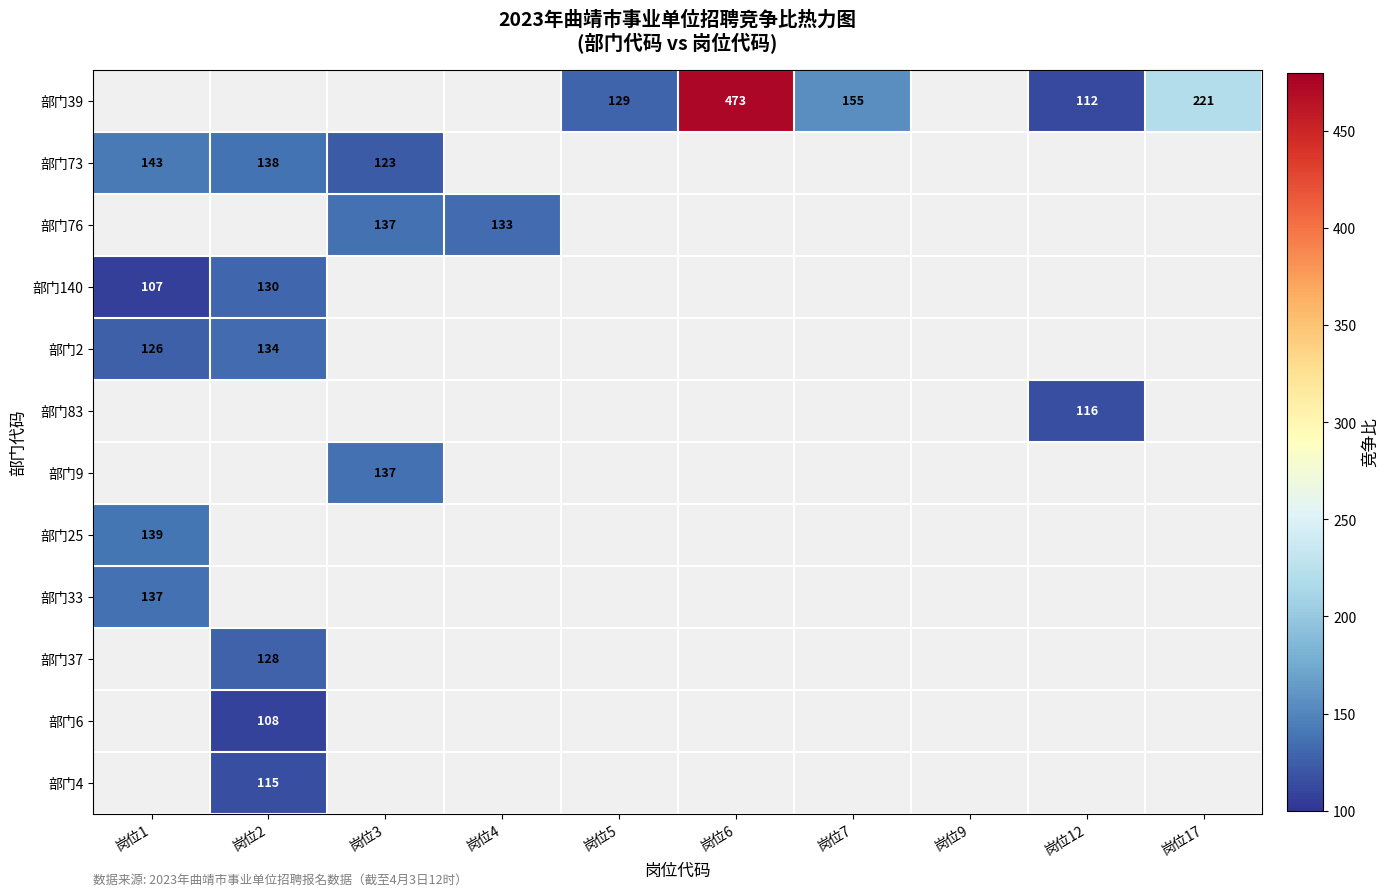

What is the smallest value displayed?

107.0